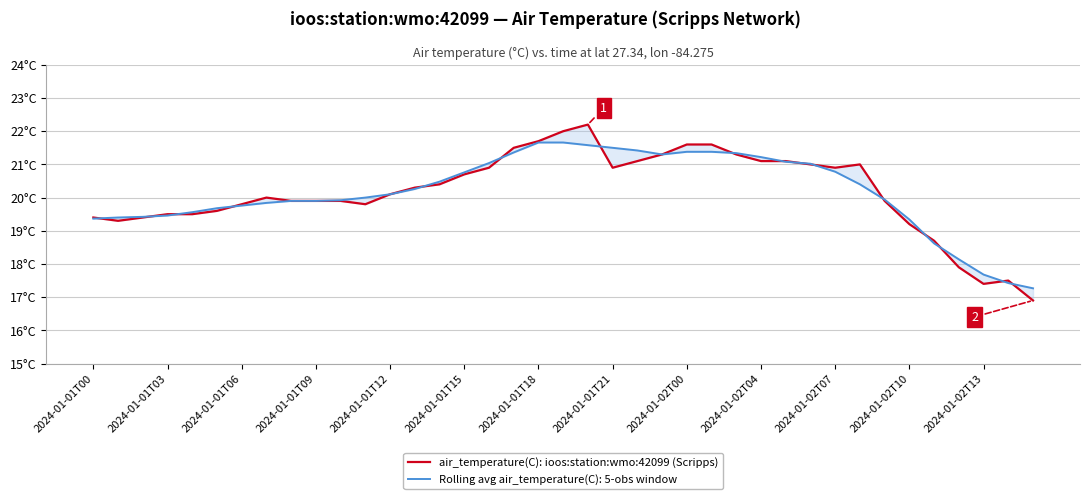

How many data points are less than 20?

18